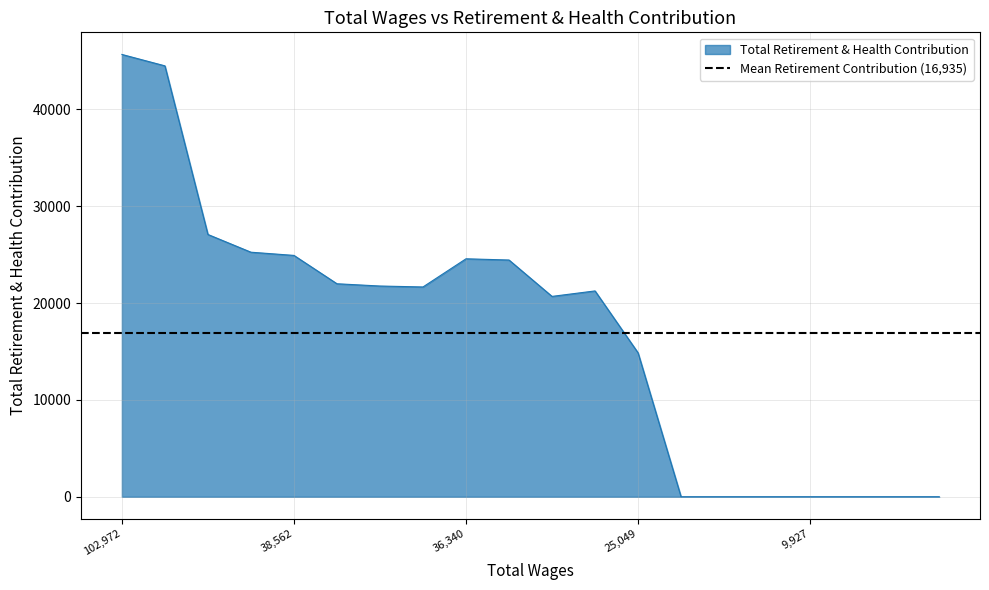

True or false: the data shows 14866 at 25049.

True